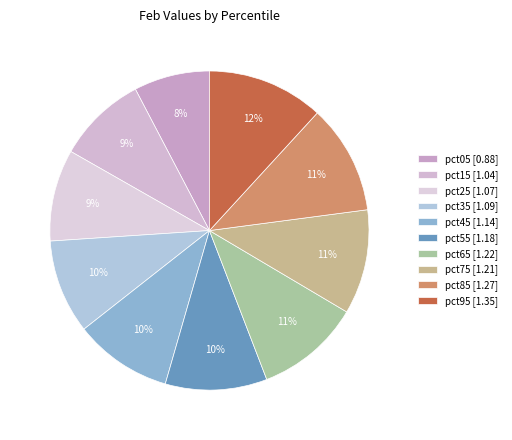

To the nearest percent, what percentage of the pie is pct45?

10%